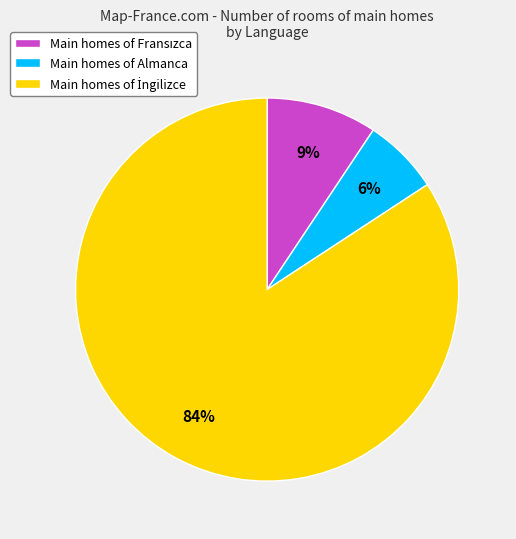

Is it true that Main homes of Almanca is 1% of the pie?

False